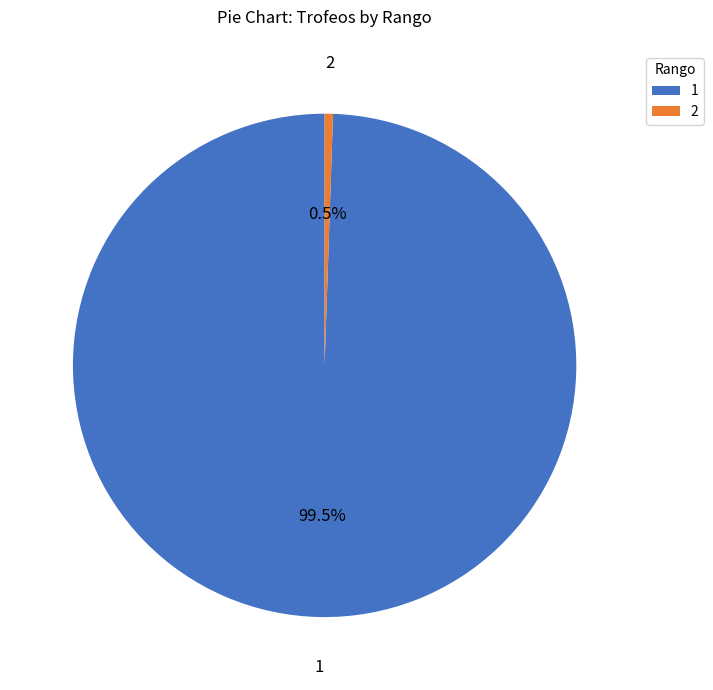

Is the sum of 1 and 2 greater than half?

Yes